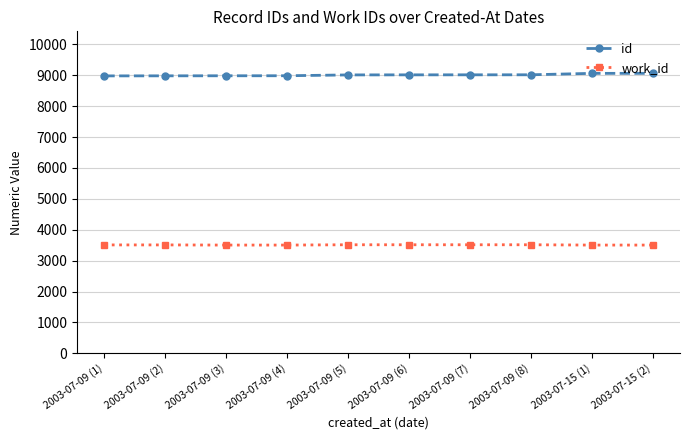

What is the spread (max minus min) of values at 2003-07-09 (2)?

5473